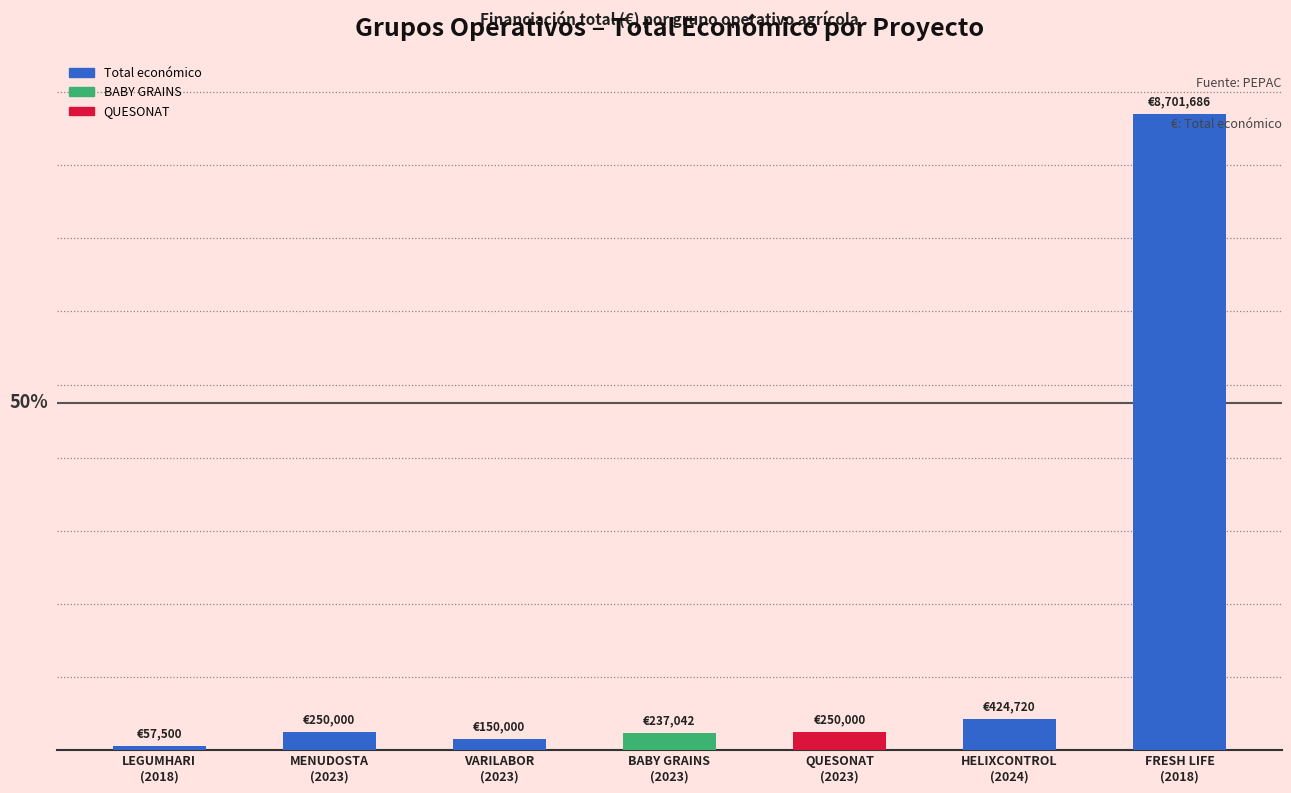

The chart shows a value of 119912 at QUESONAT
(2023). True or false?

False